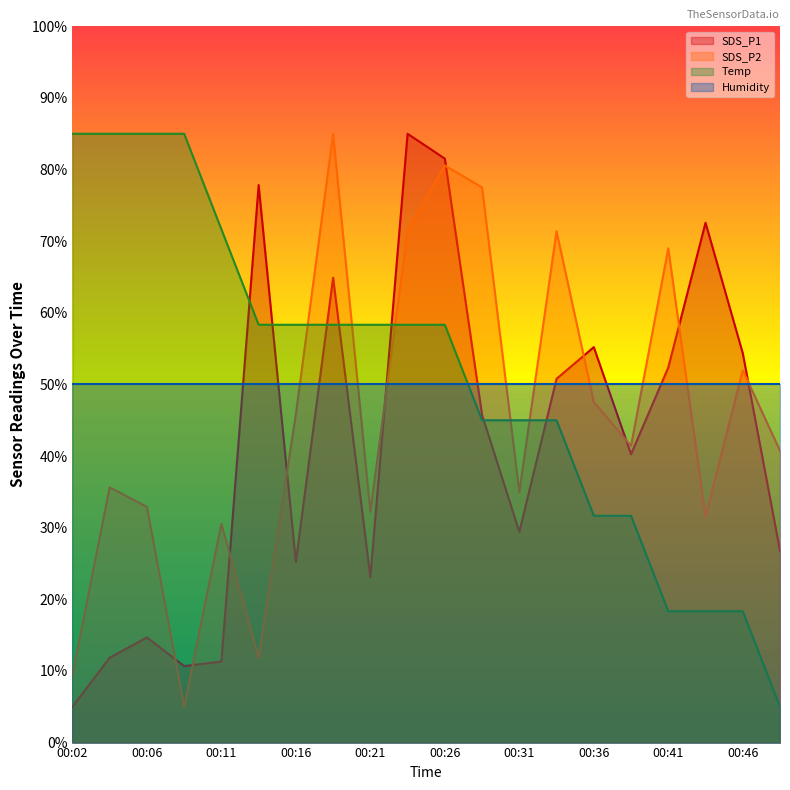

Is the value of Temp at 00:24 greater than the value of SDS_P1 at 00:26?

No